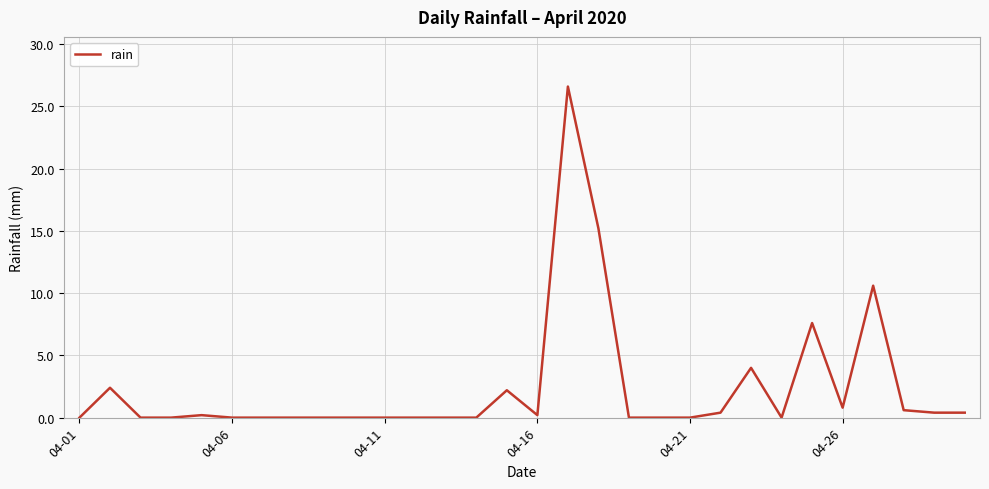

What is the greatest value displayed?

26.6